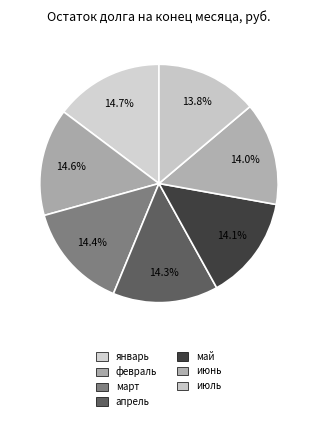

What percentage is the июнь slice, to the nearest percent?

14%